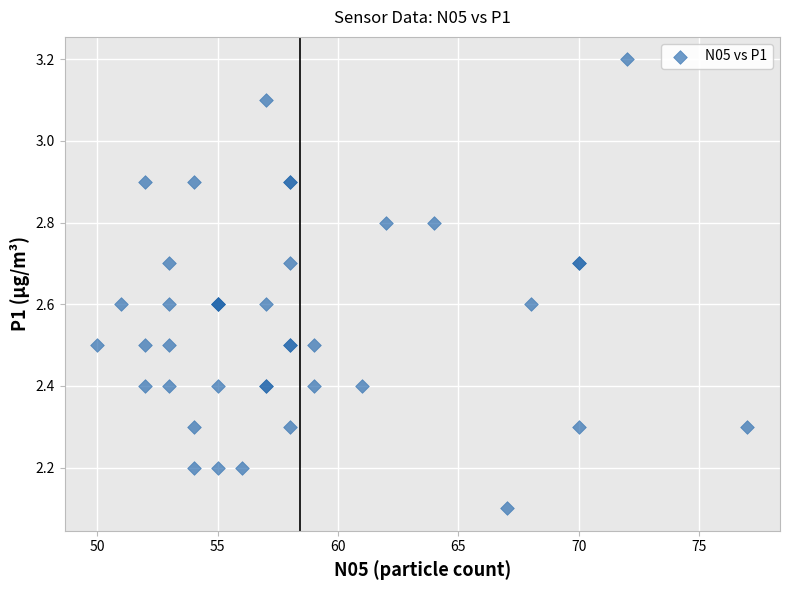

What Y value in the scatter plot is closest to 2?

2.1